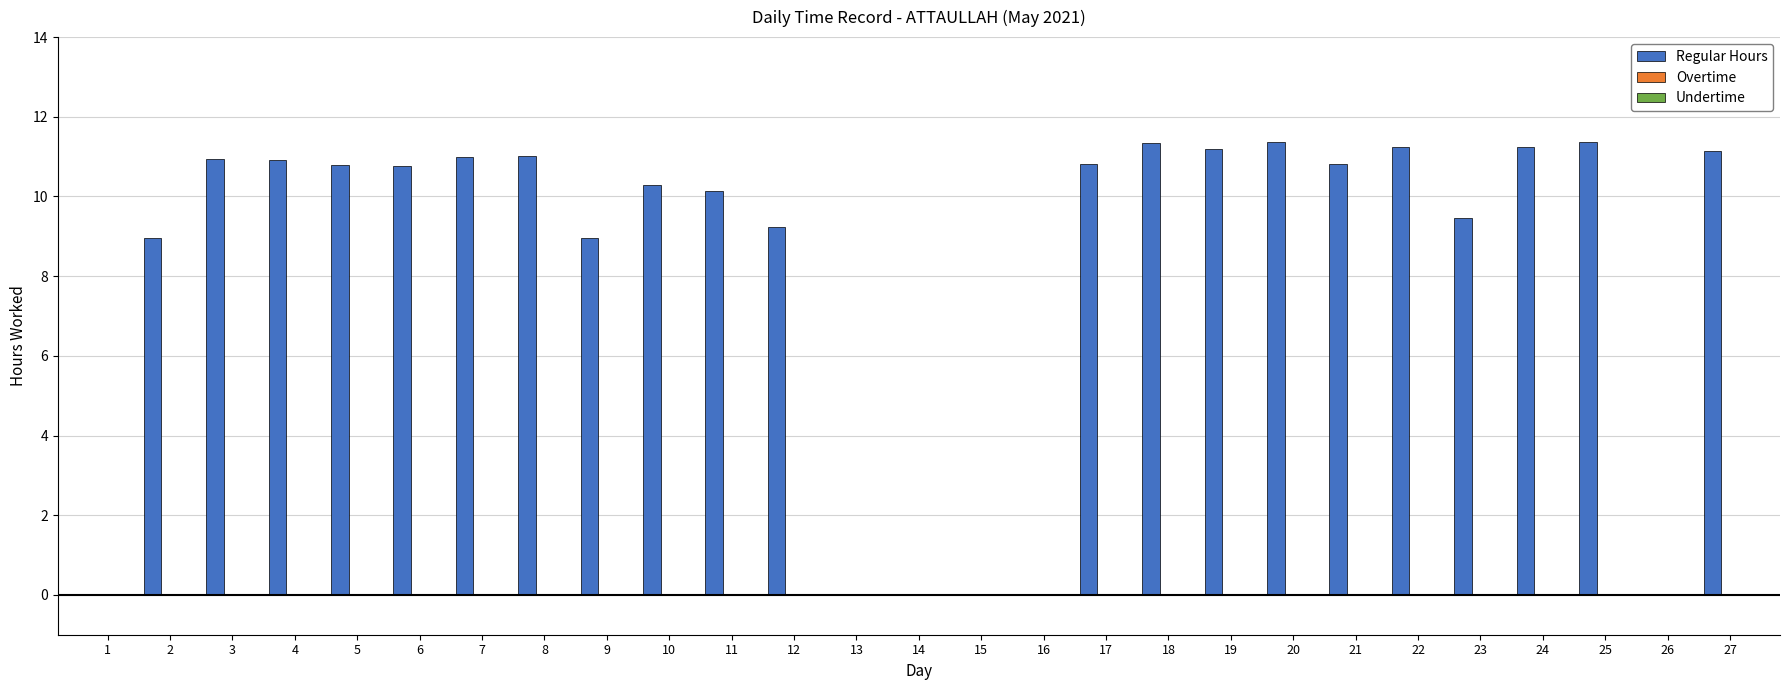

Are the bars grouped side by side (vs. stacked)?

No